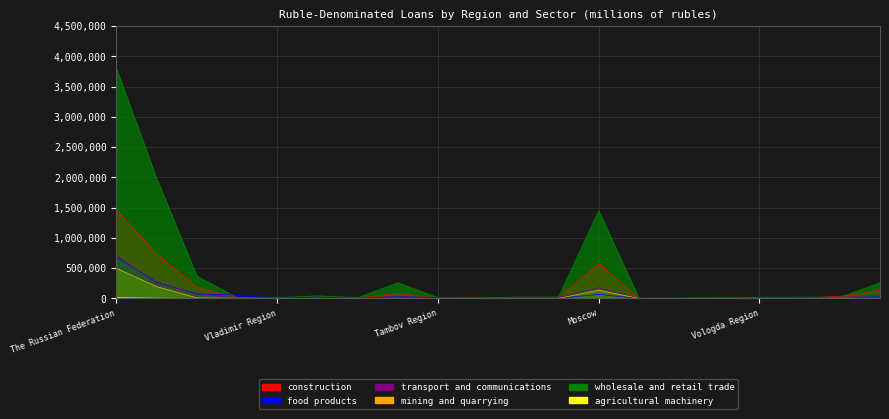

At Republic of Karelia, list the series in order from smallest to largest.

agricultural machinery, construction, food products, mining and quarrying, transport and communications, wholesale and retail trade